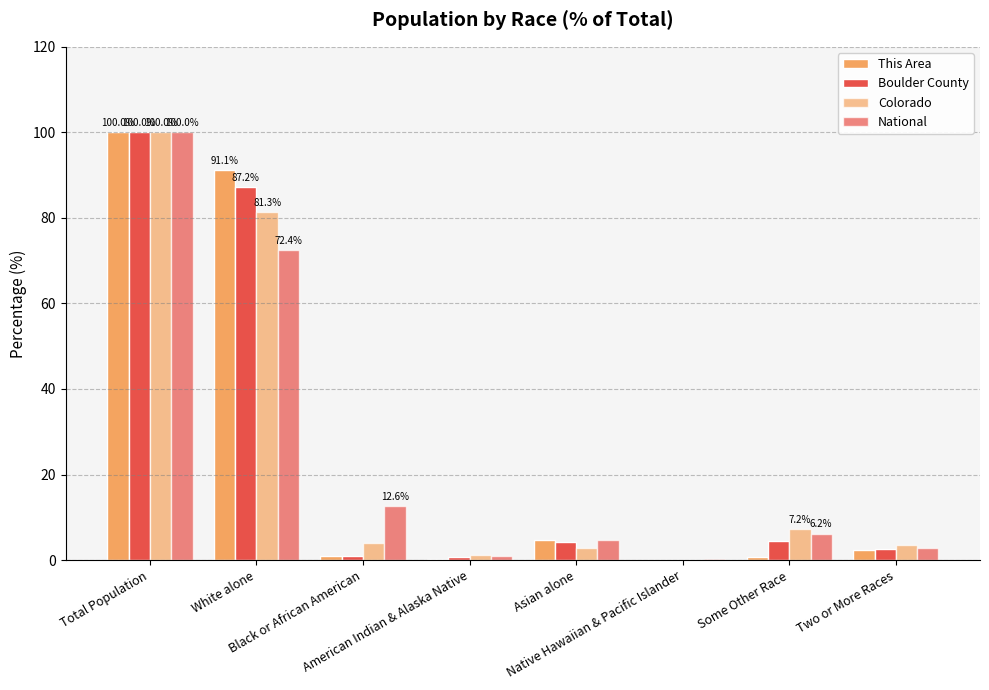

At which label does National reach its minimum?

Native Hawaiian & Pacific Islander